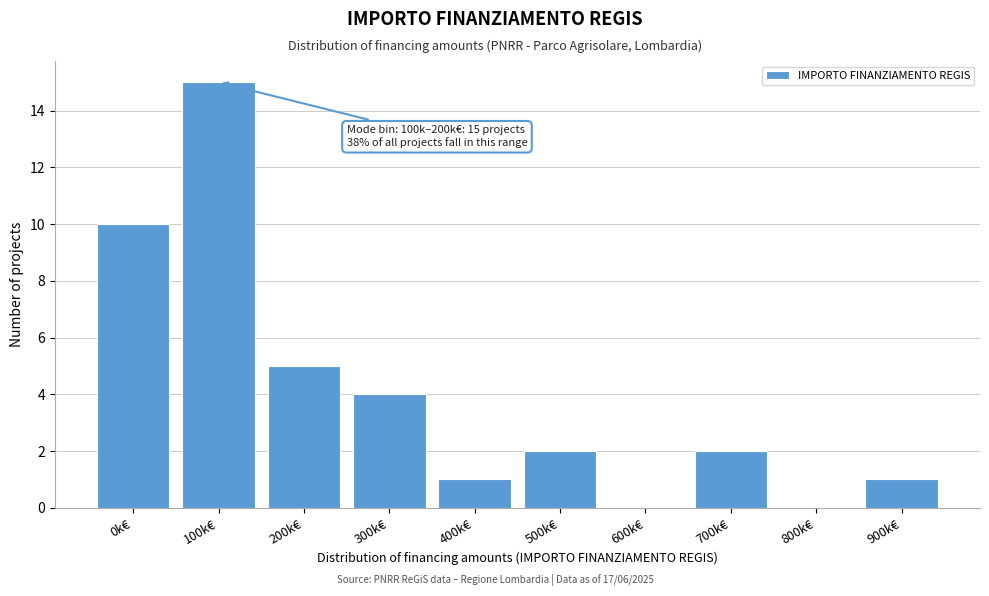

Reading right to left, list all the values displayed in this chart.

900k€=1	800k€=0	700k€=2	600k€=0	500k€=2	400k€=1	300k€=4	200k€=5	100k€=15	0k€=10